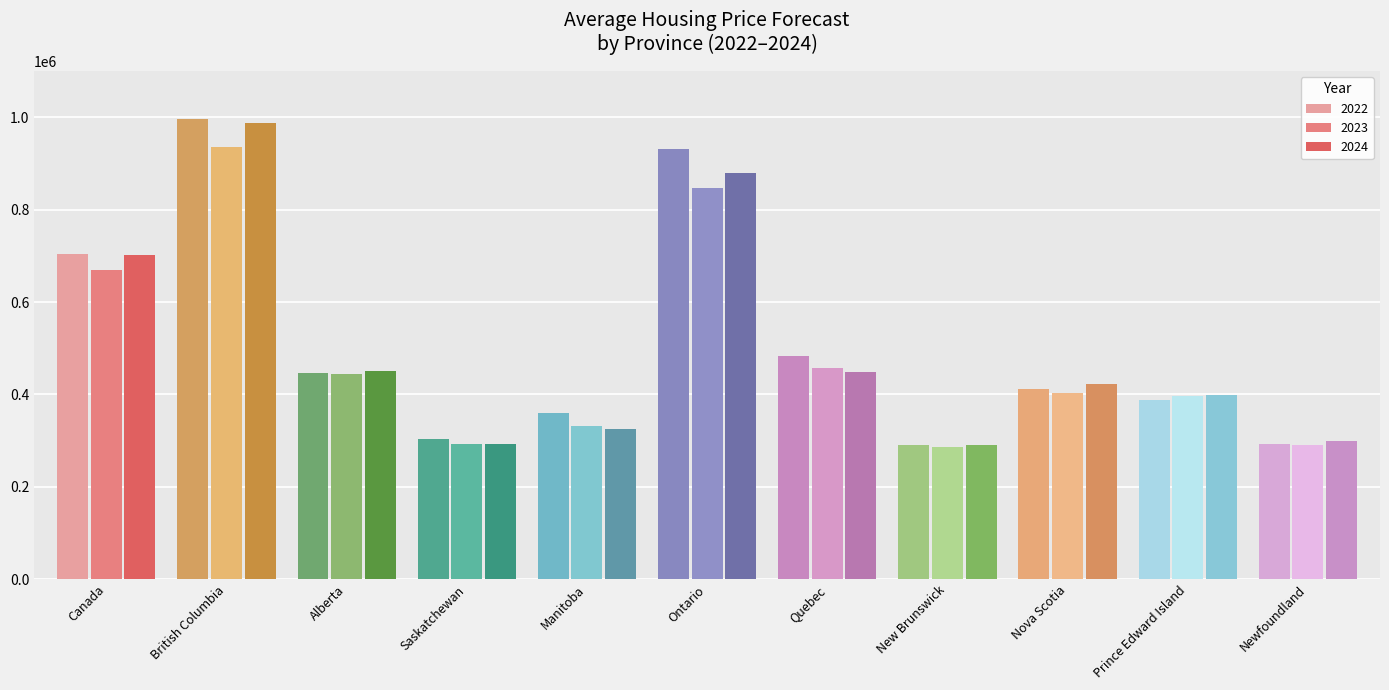

How many bars are there in each group?

3